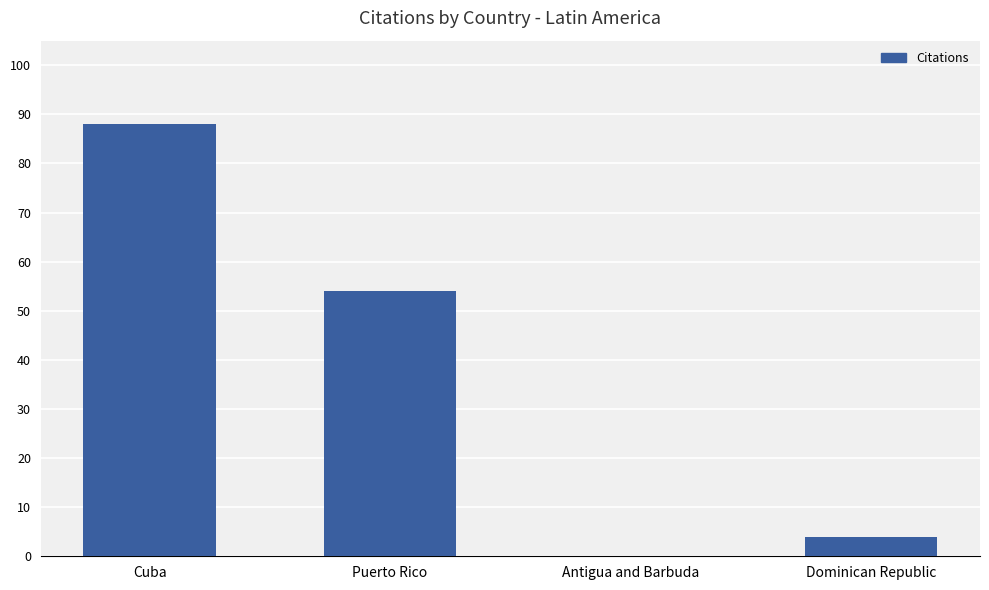

What is the greatest value displayed?

88